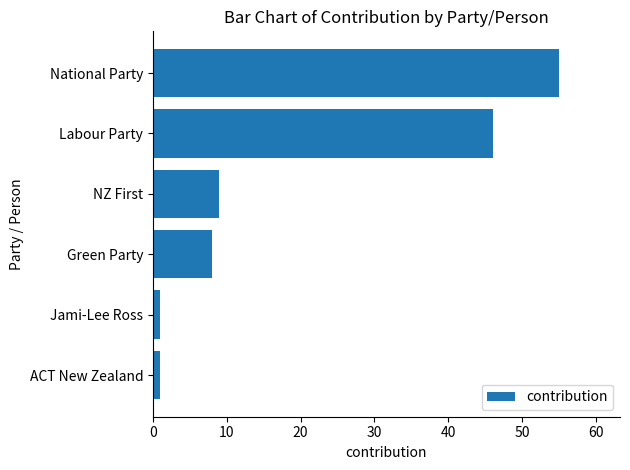

Count the number of data series in this chart.

1